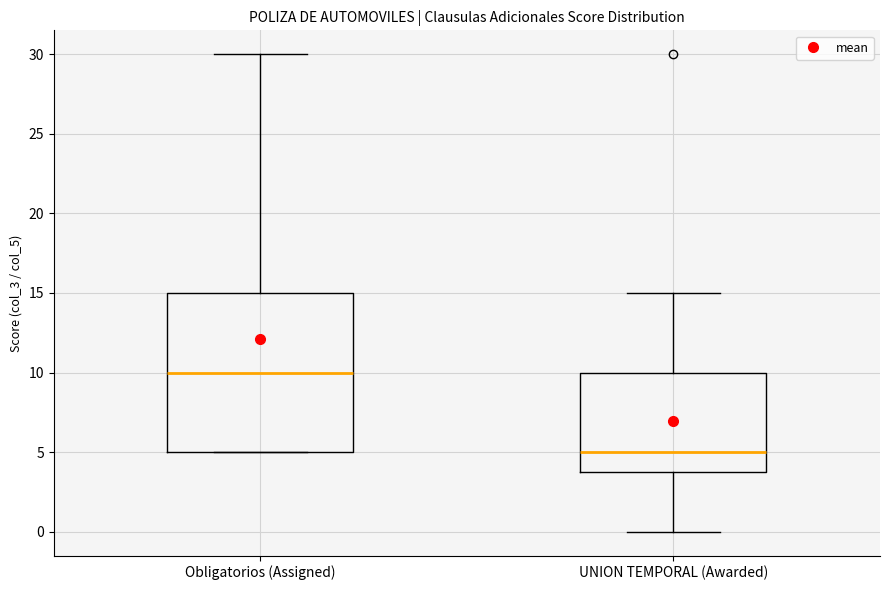

Where does the lower whisker of the box for UNION TEMPORAL (Awarded) end on the y-axis? The values are not printed on the chart, so give them approximately, as read against the axis.

0